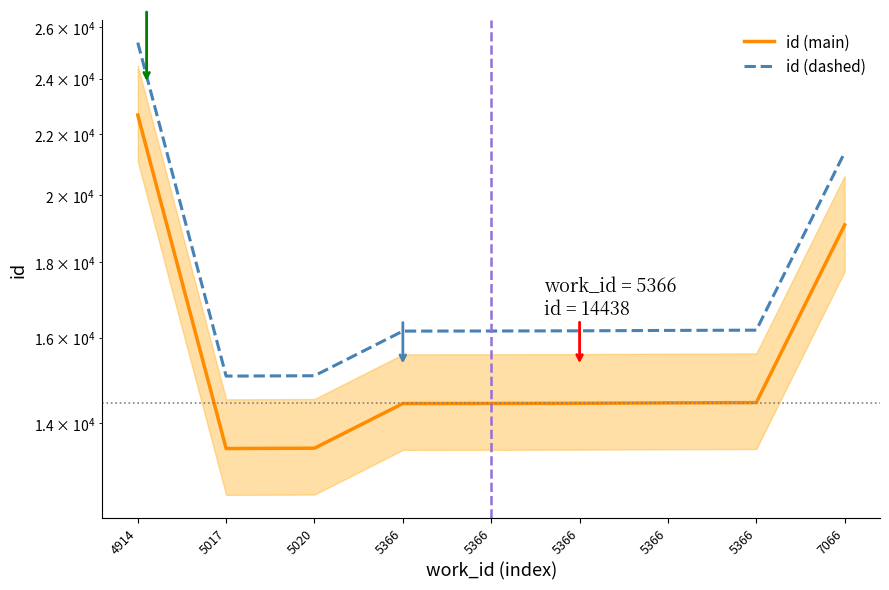

What is the highest value of the id (dashed) series?

25390.4